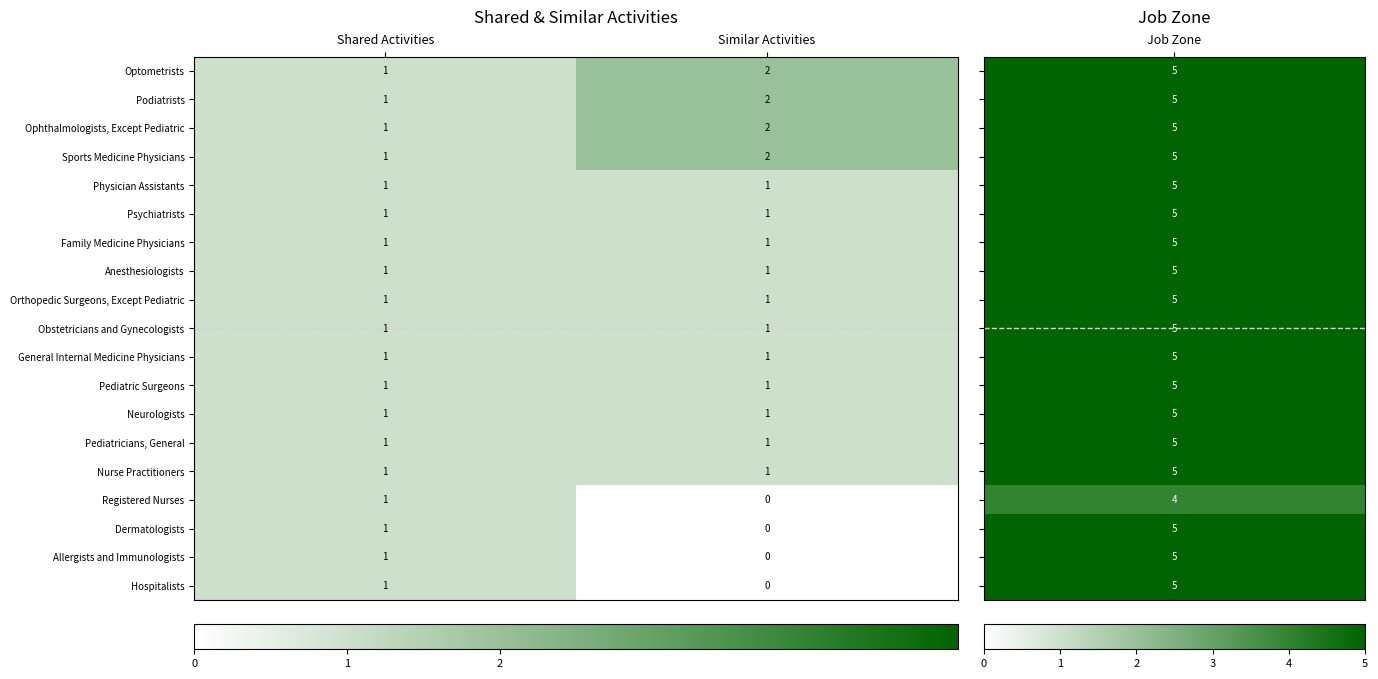

What is the total value across all series at Similar Activities?

19